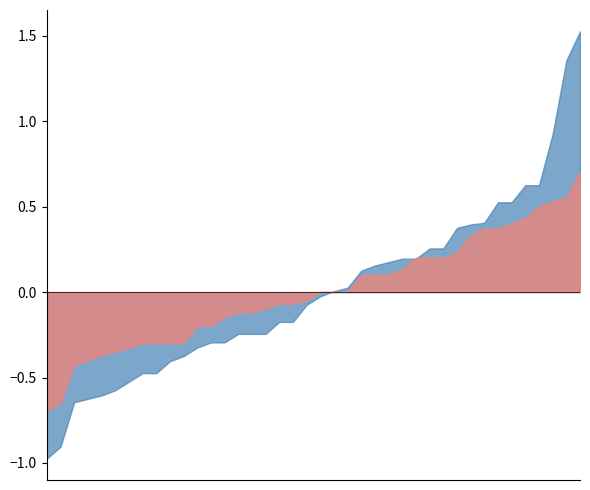

What is the difference between the maximum and minimum values in the P2 series?

1.4